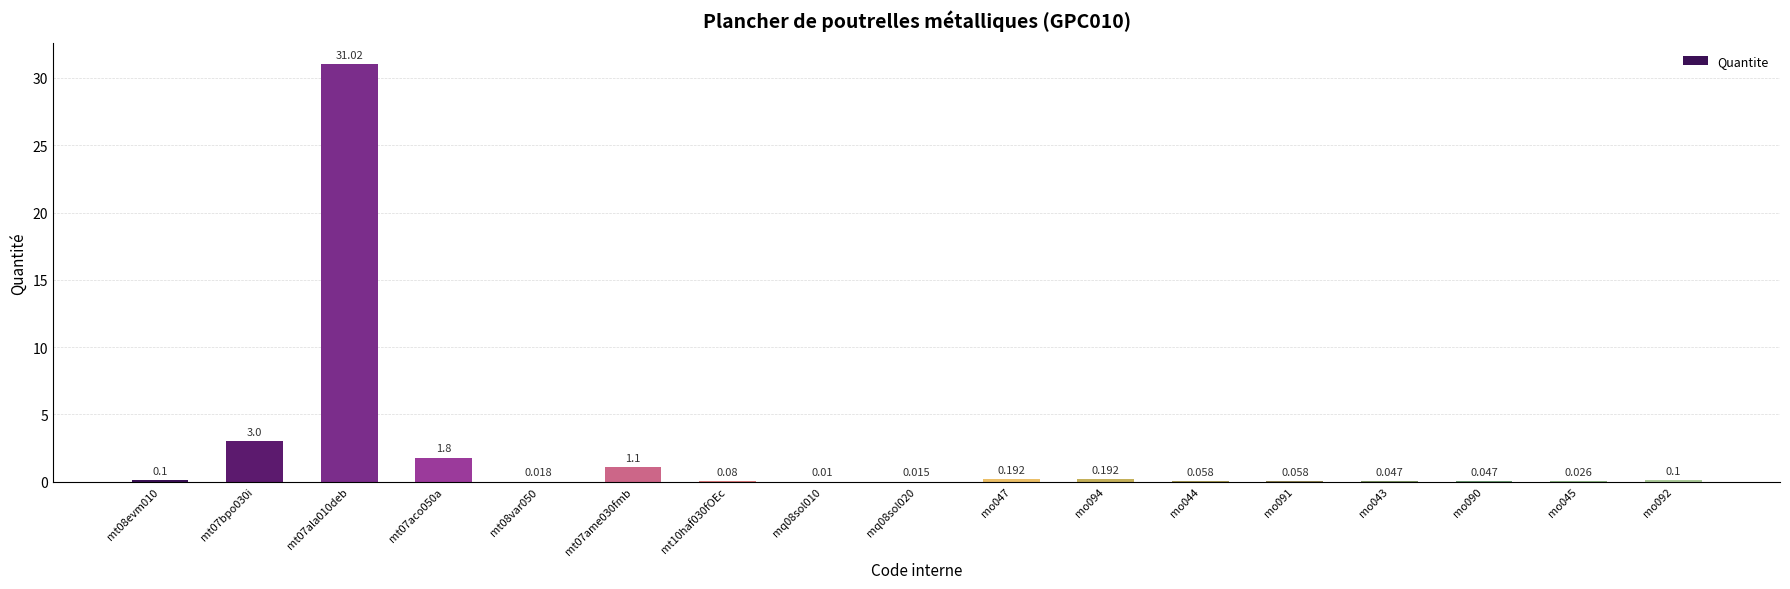

What is the difference between the maximum and second lowest values?

31.0